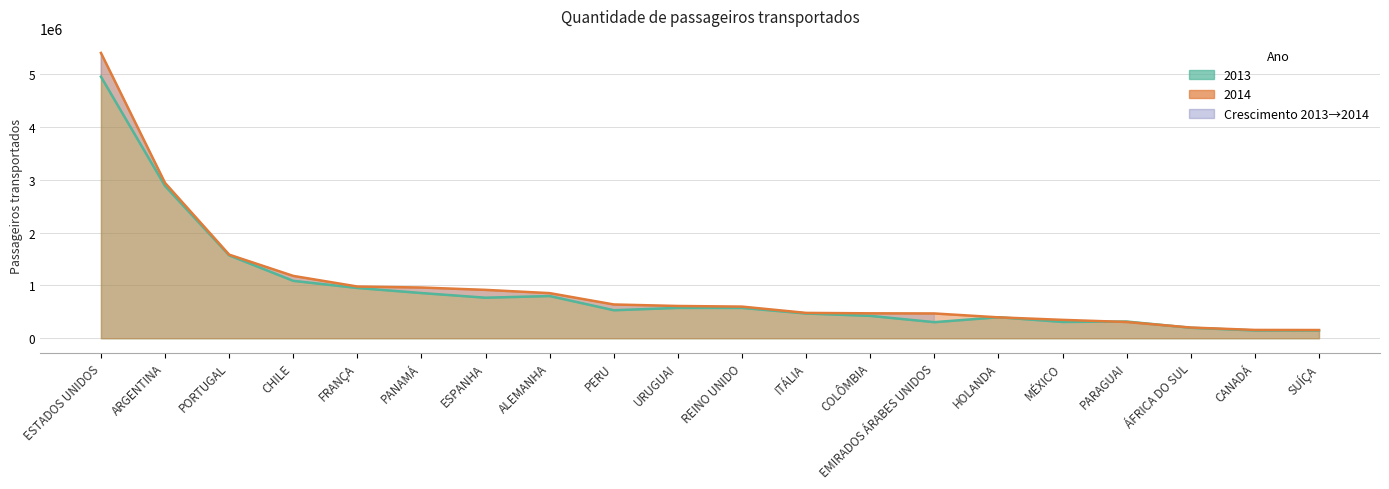

What is the total value across all series at ESPANHA?

1682107